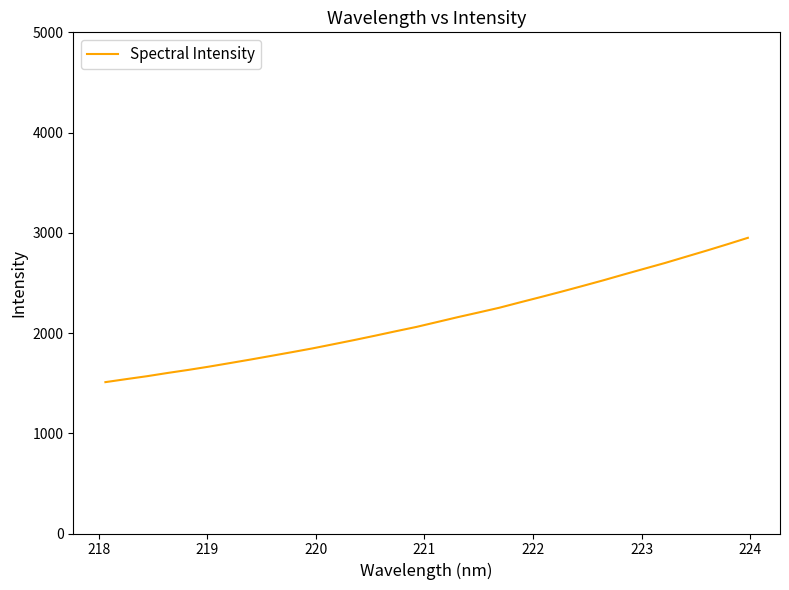

What is the difference between the maximum and minimum values?

1439.8